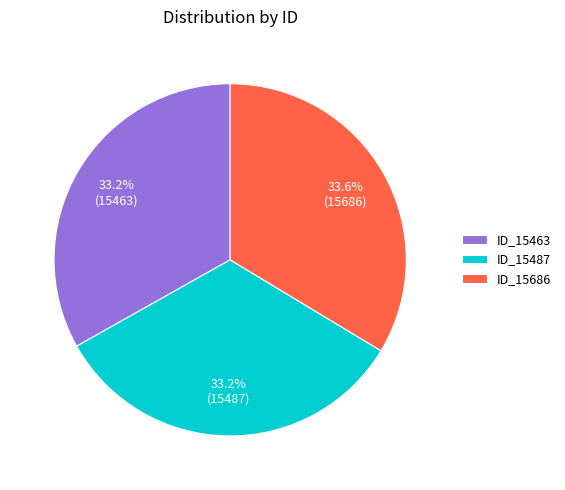

To the nearest percent, what percentage of the pie is ID_15686?

34%